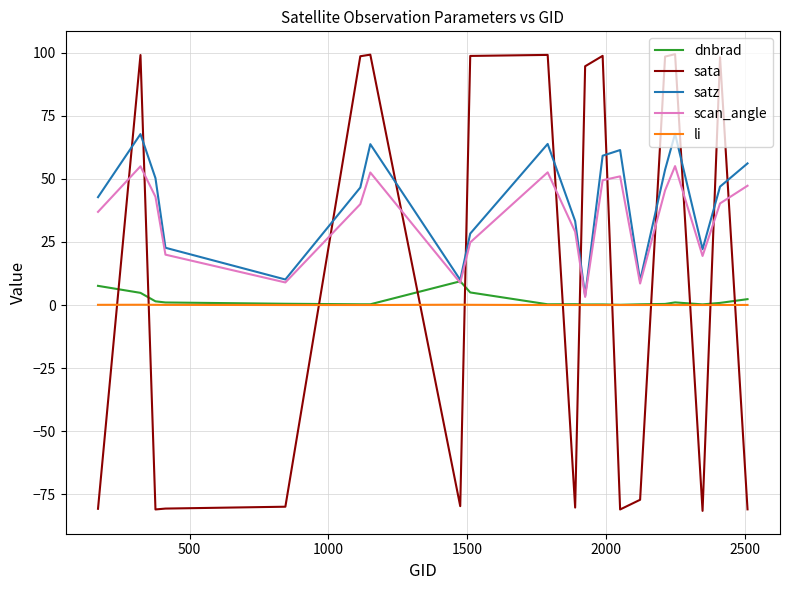

At how many categories does at least one series exceed 97?

9